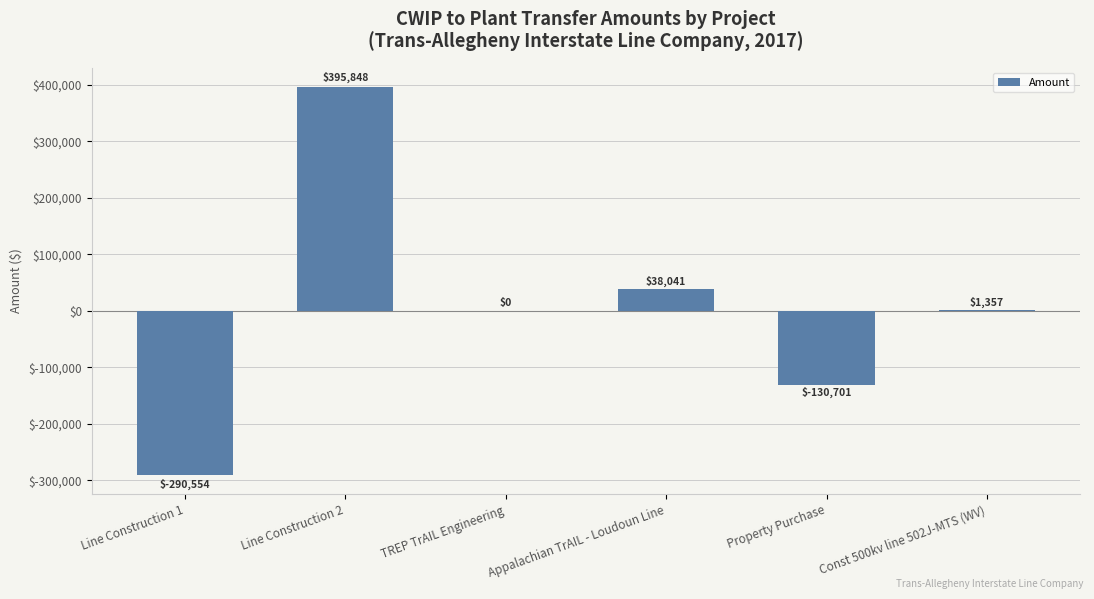

What is the sum of the values at TREP TrAIL Engineering and Appalachian TrAIL - Loudoun Line?

38041.0